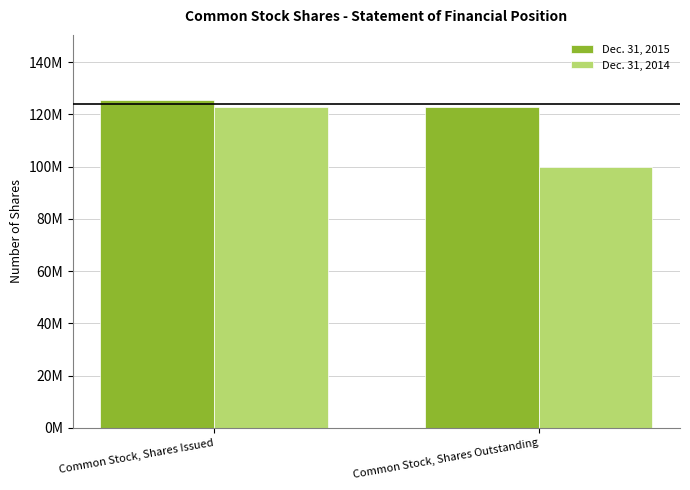

Which series has the largest total across all categories?

Dec. 31, 2015